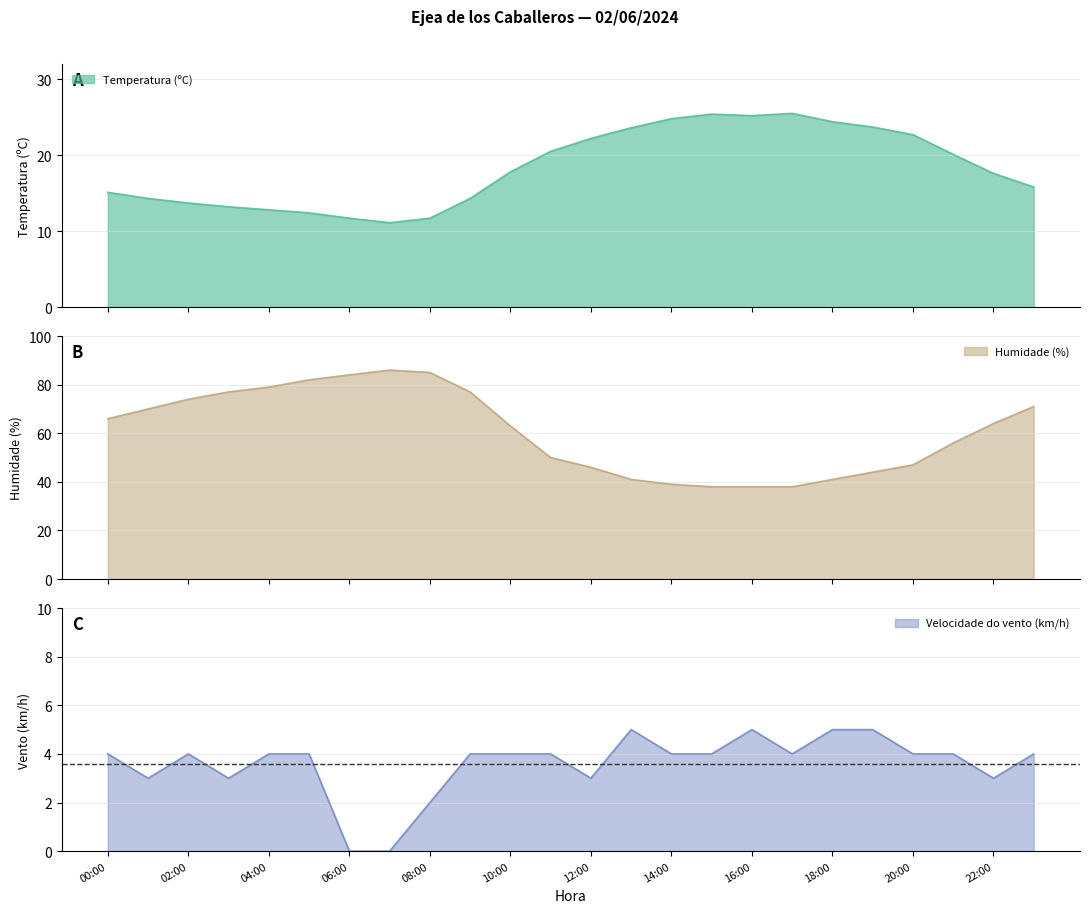

Which series has the largest range (max minus min)?

Humidade (%)